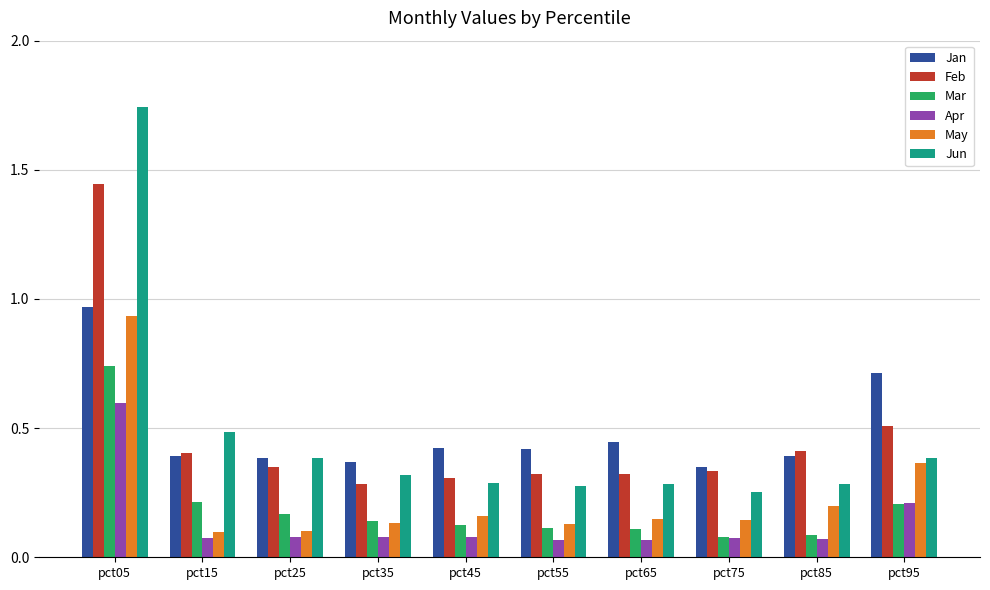

What is the average value of the Jun series?

0.5